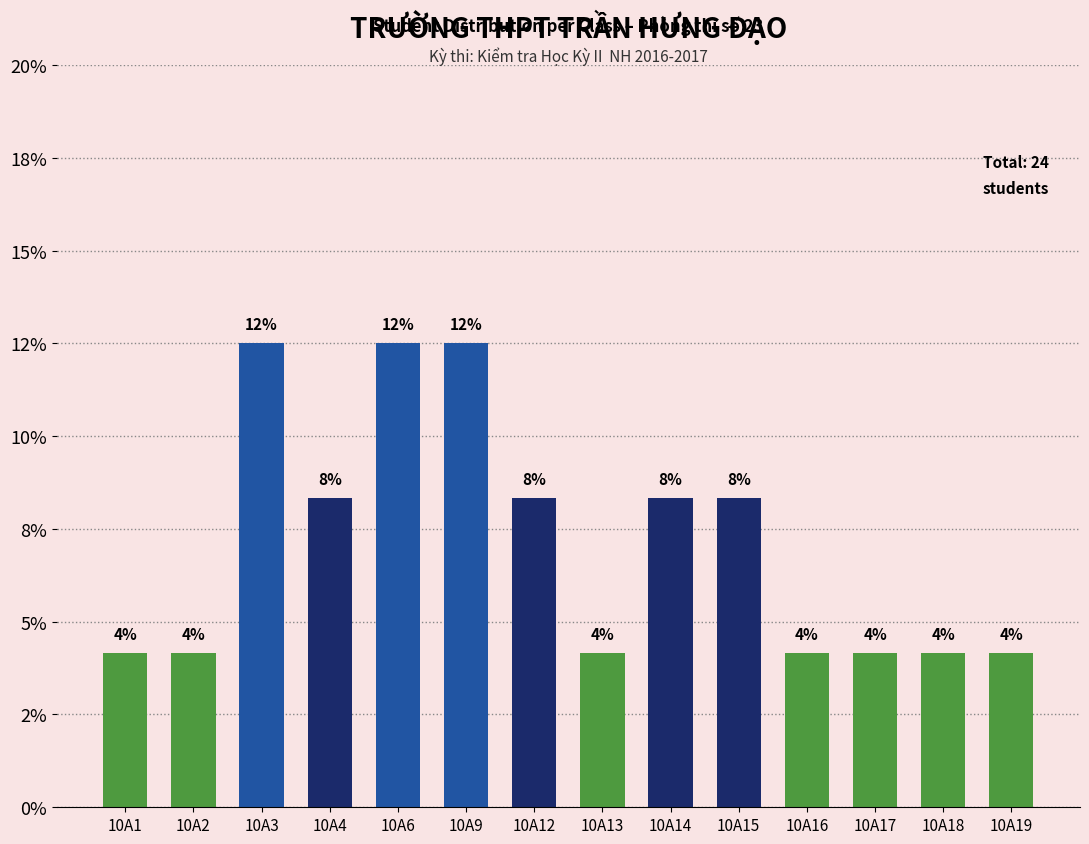

What is the change in value from 10A4 to 10A19?

-4.2